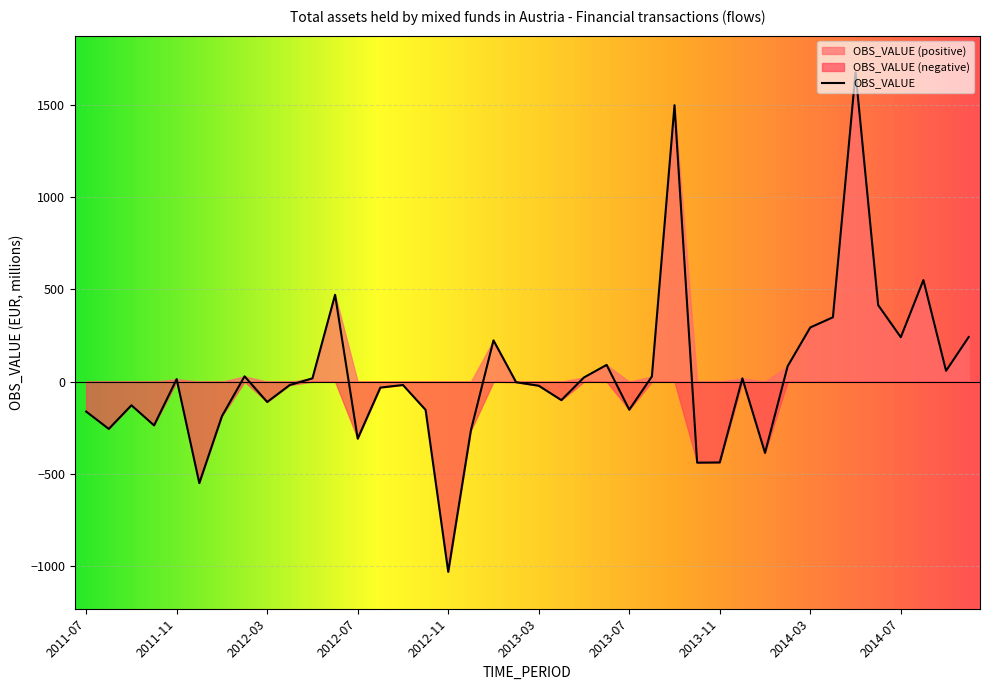

Where is the first local maximum?

2011-09